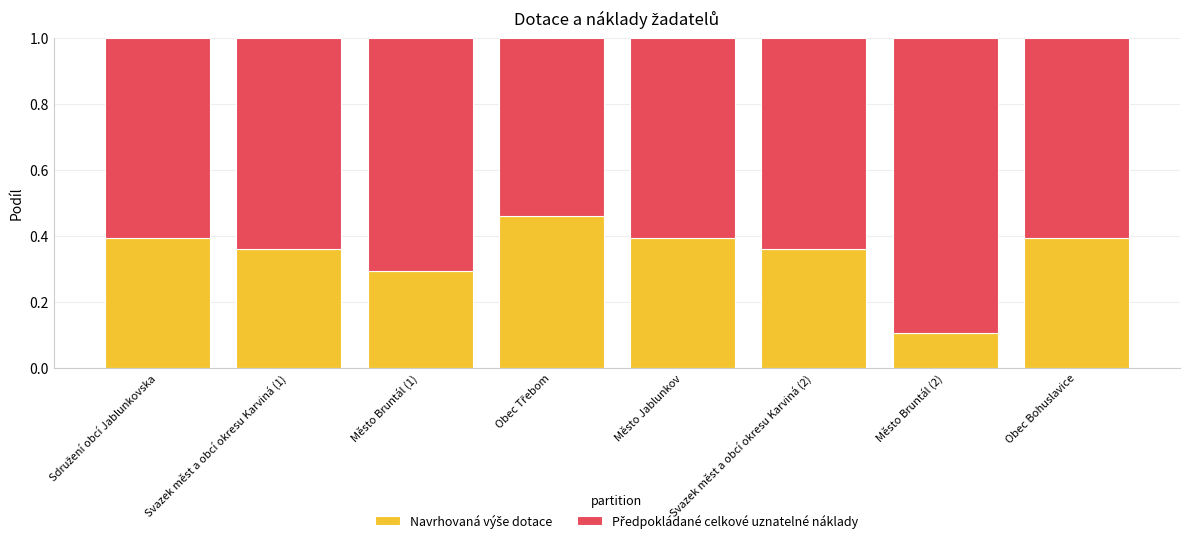

What position from the right is Obec Třebom?

5